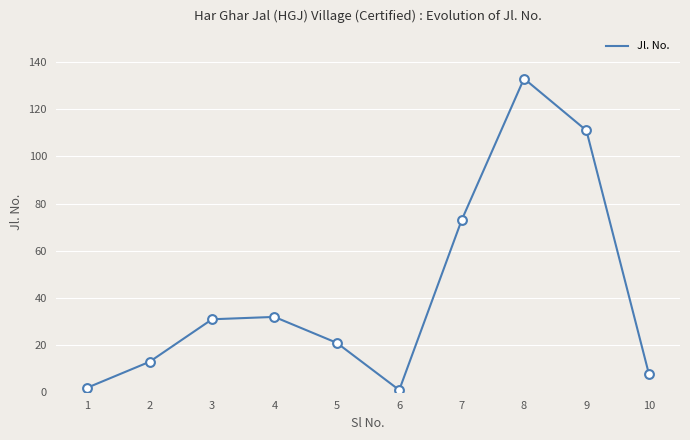

Between 2 and 6, which is larger?

2